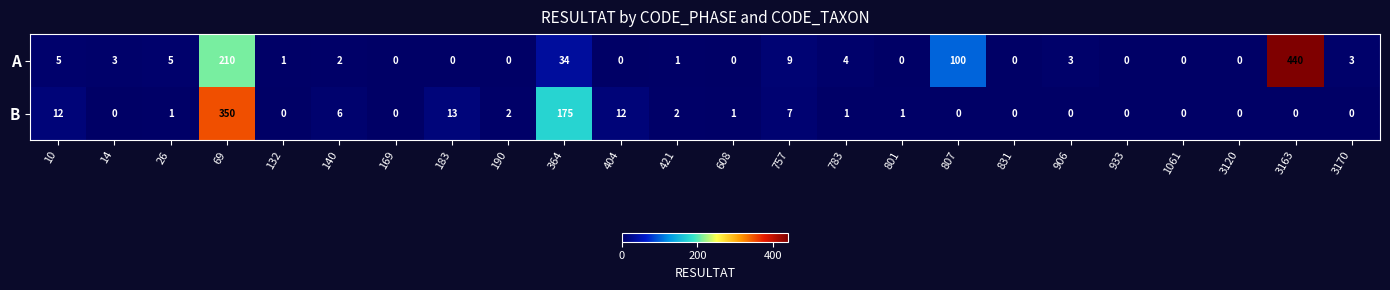

How many distinct data groups are displayed?

2